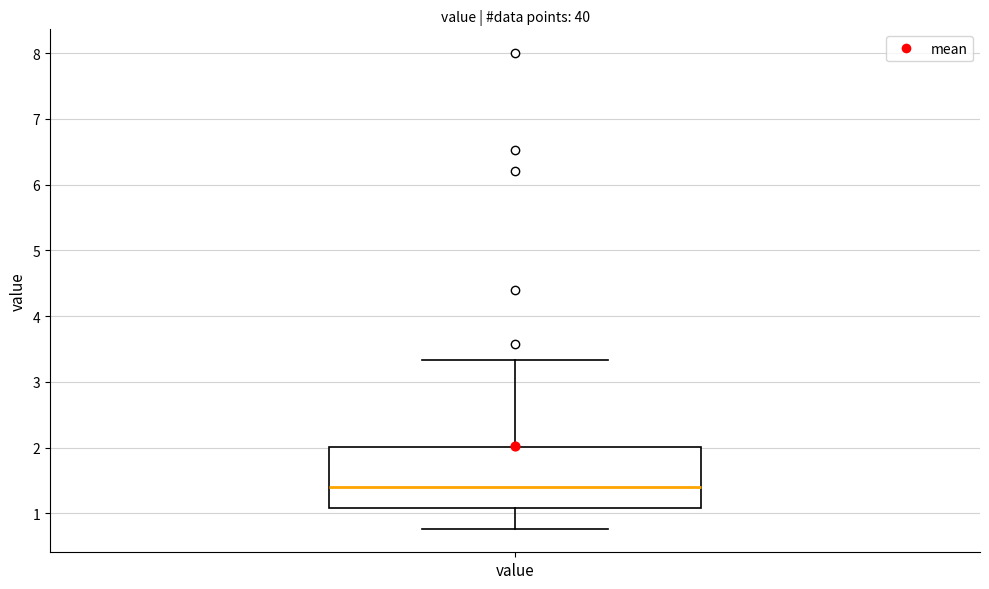

Transcribe this box plot: give where the median line is, the range the box spans, and where the two whiskers end, as read against the y-axis. The values are not printed on the chart, so give them approximately, as read against the axis.

median 1.4, box 1.1 to 2.0, whiskers 0.8 to 3.3